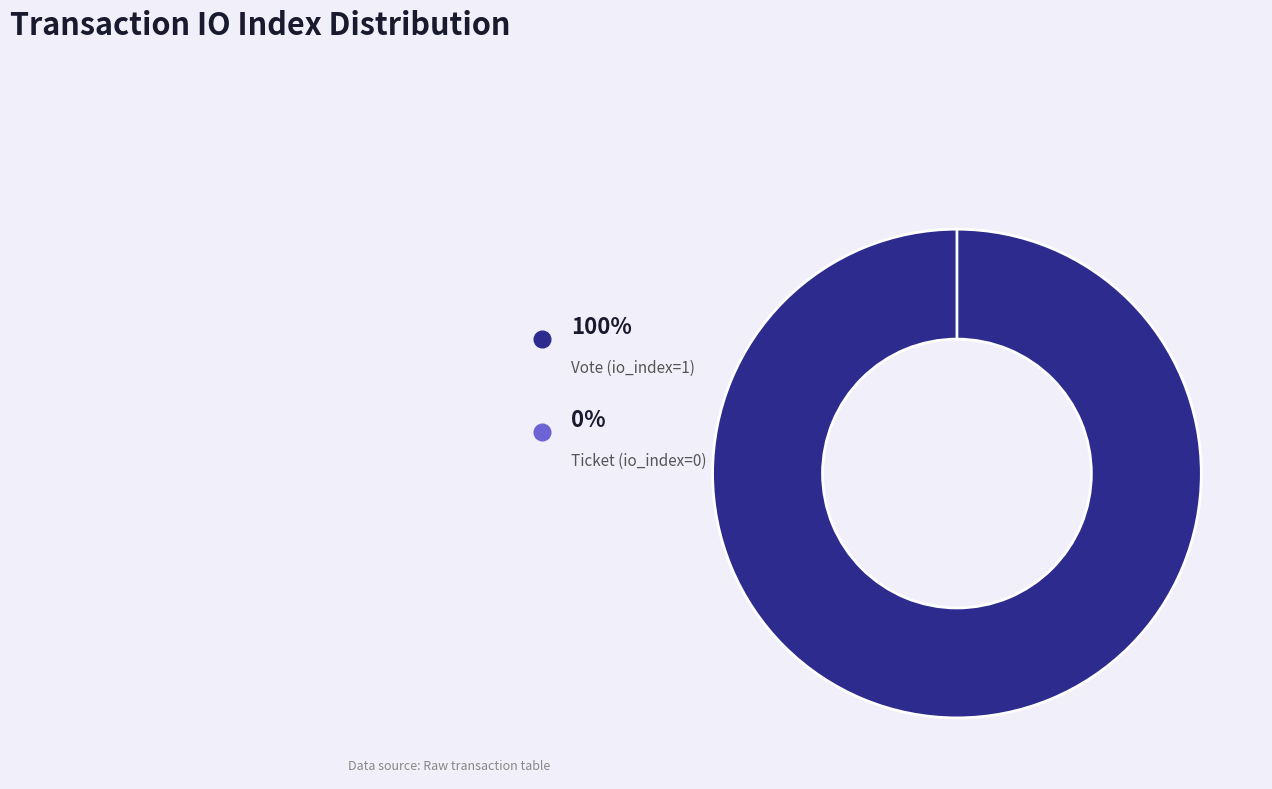

Between Ticket (io_index=0) and Vote (io_index=1), which is larger?

Vote (io_index=1)